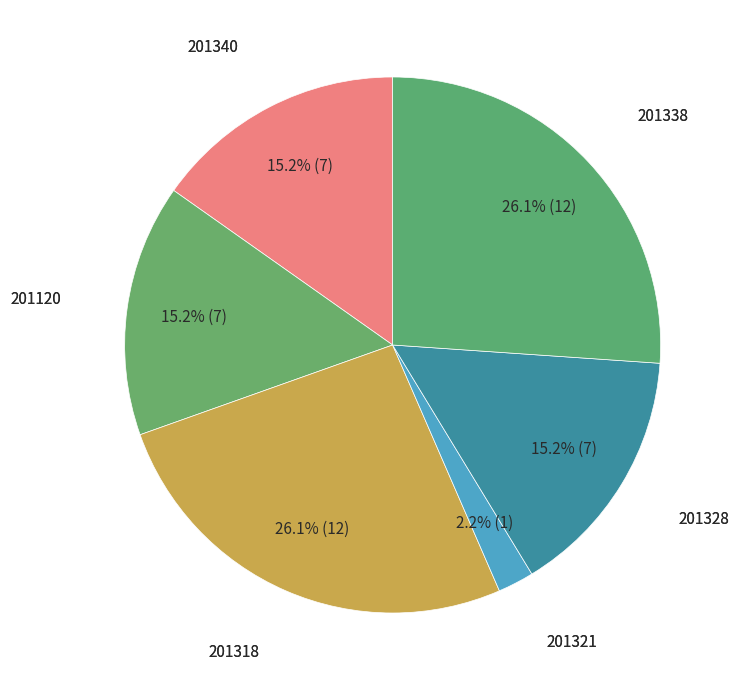

Which category has the smallest portion of the pie?

201321